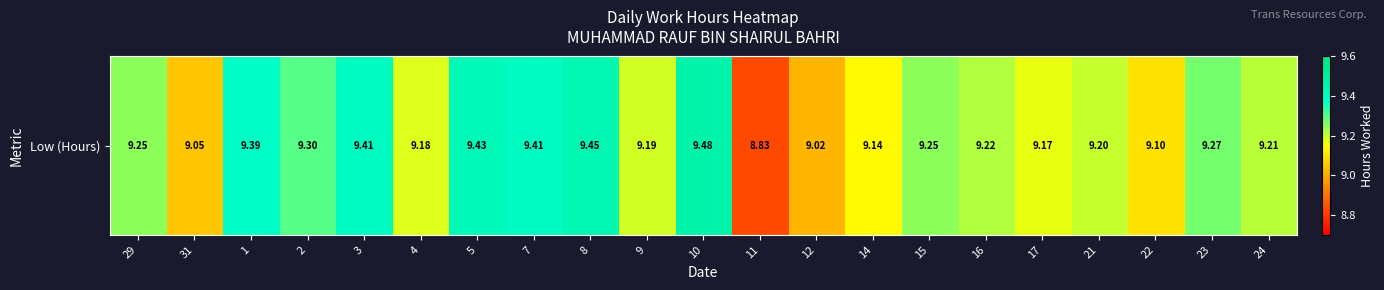

The value at 29 is 9.2. True or false?

True